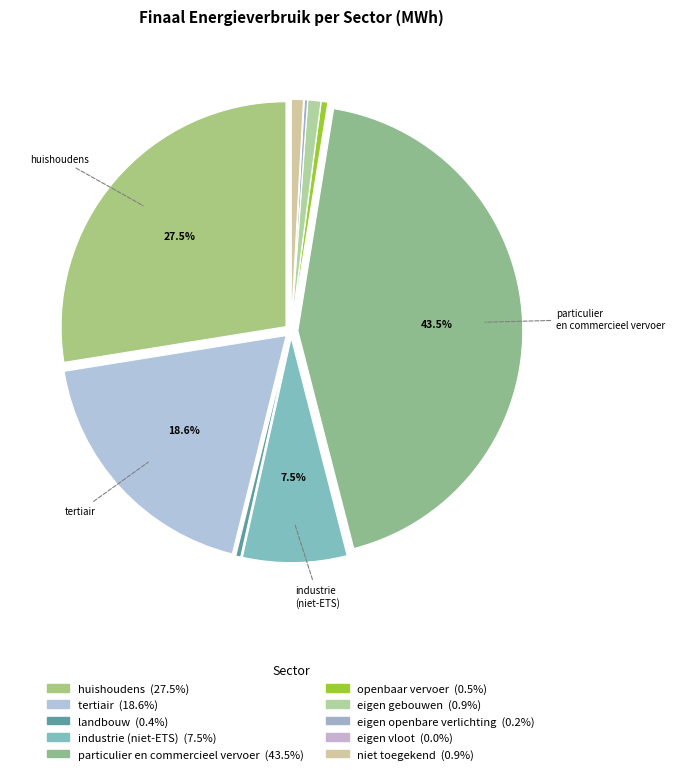

Which category has the biggest portion of the pie?

particulier en commercieel vervoer